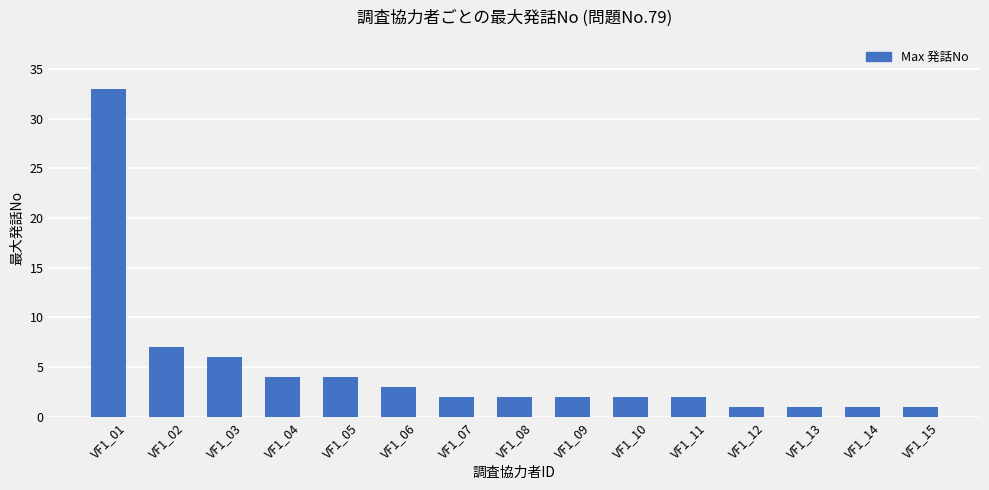

Where is the data nearest to the value 17?

VF1_02